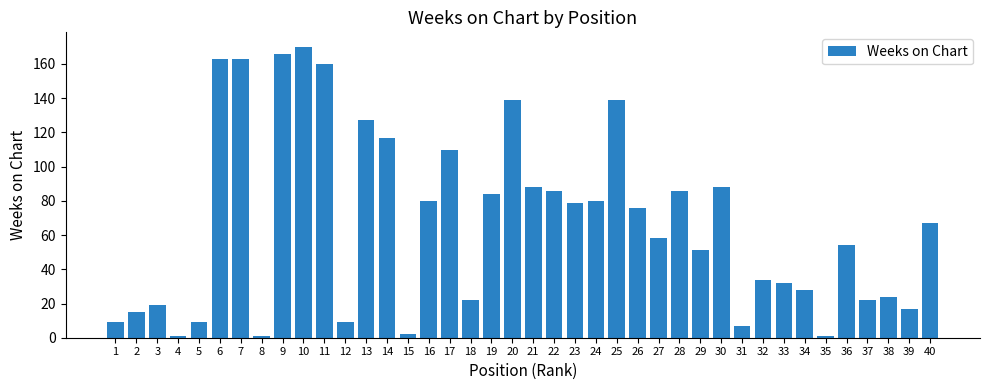

Approximately how many times larger is the value at 26 compared to 9?

0.5